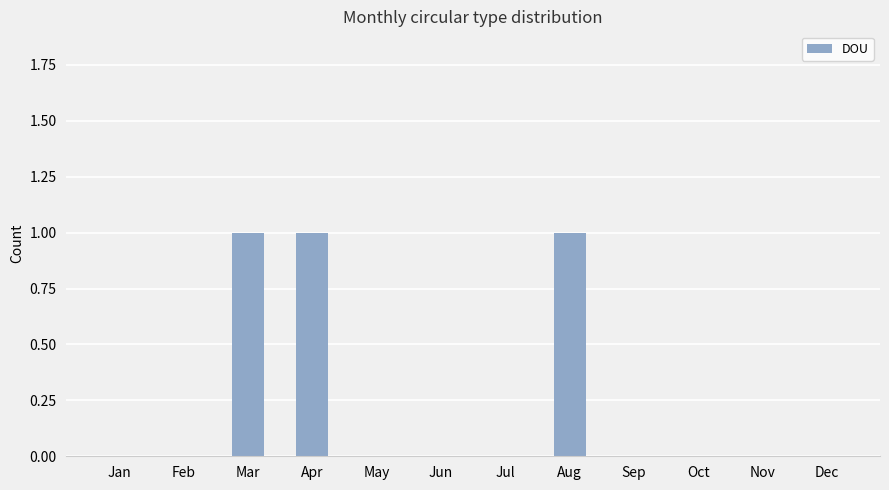

The chart shows a value of 1 at Apr. True or false?

True